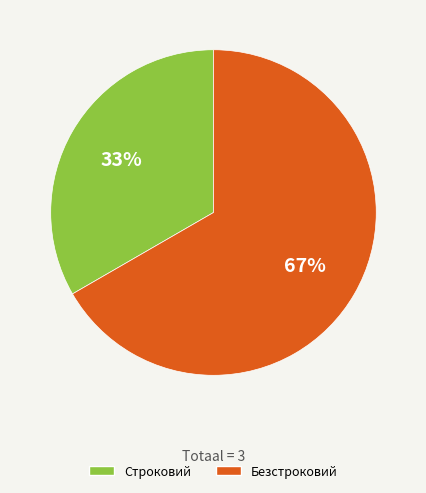

To the nearest percent, what percentage of the pie is Строковий?

33%